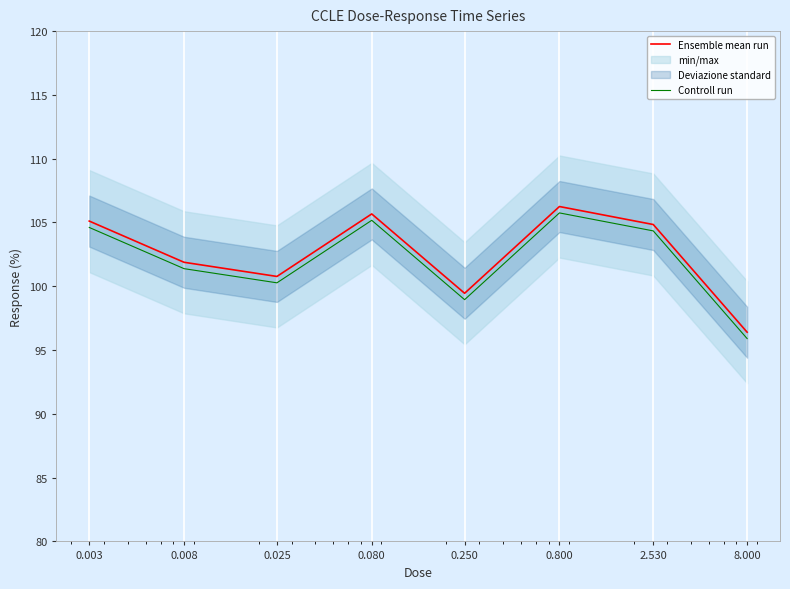

True or false: Controll run has more than 0 points higher than both neighbors.

True